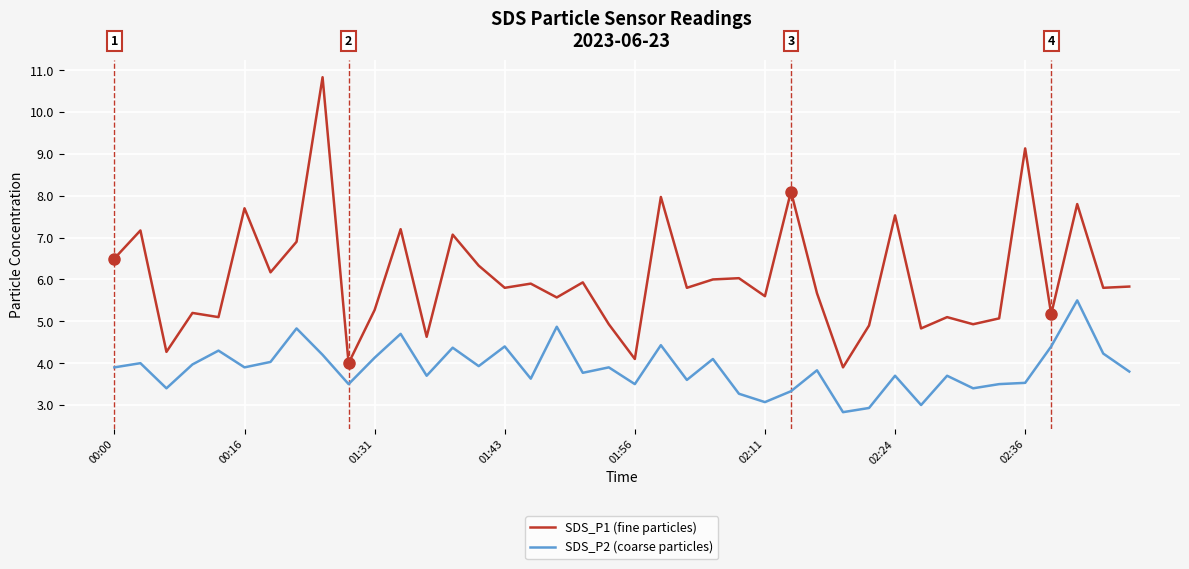

What is the minimum value shown in the chart?

2.8